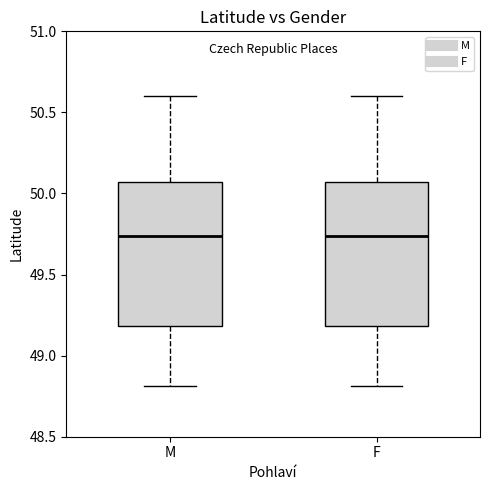

Where does the upper whisker of the box for M end on the y-axis? The values are not printed on the chart, so give them approximately, as read against the axis.

50.60